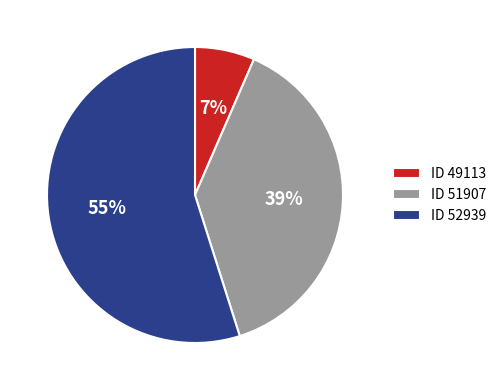

To the nearest percent, what is the difference between the largest and smallest slice percentages?

48%